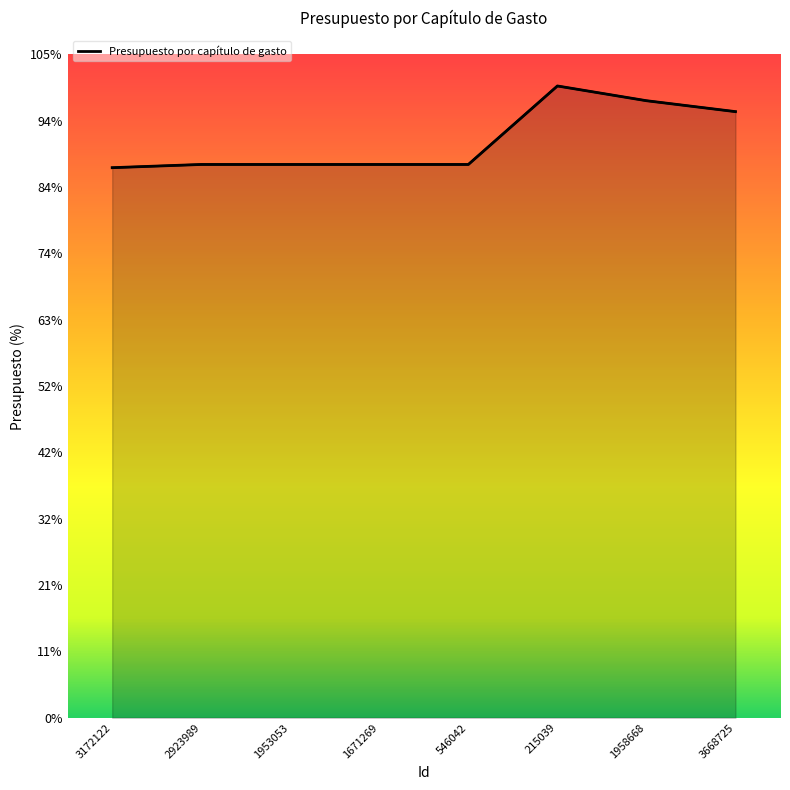

True or false: there are more than 0 points higher than both neighbors.

True